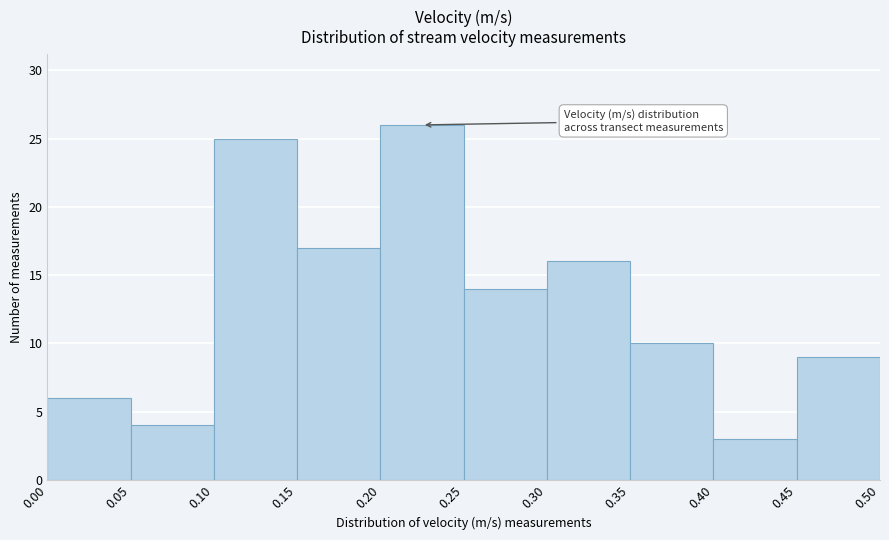

What is the height of the bar covering 0.25 to 0.30 on the x-axis? The values are not printed on the chart, so give them approximately, as read against the axis.

14